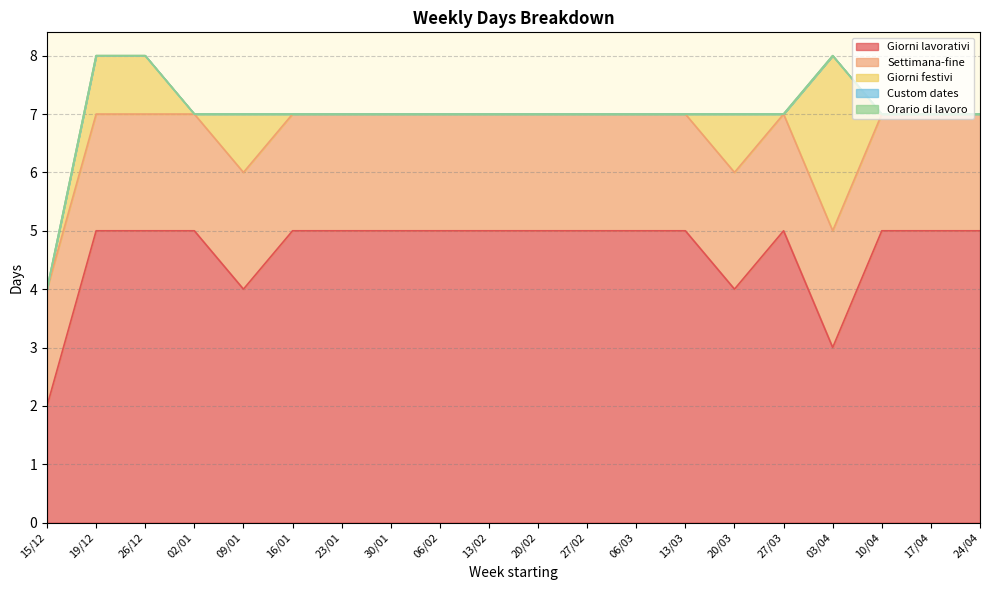

At how many categories does at least one series exceed 4?

16